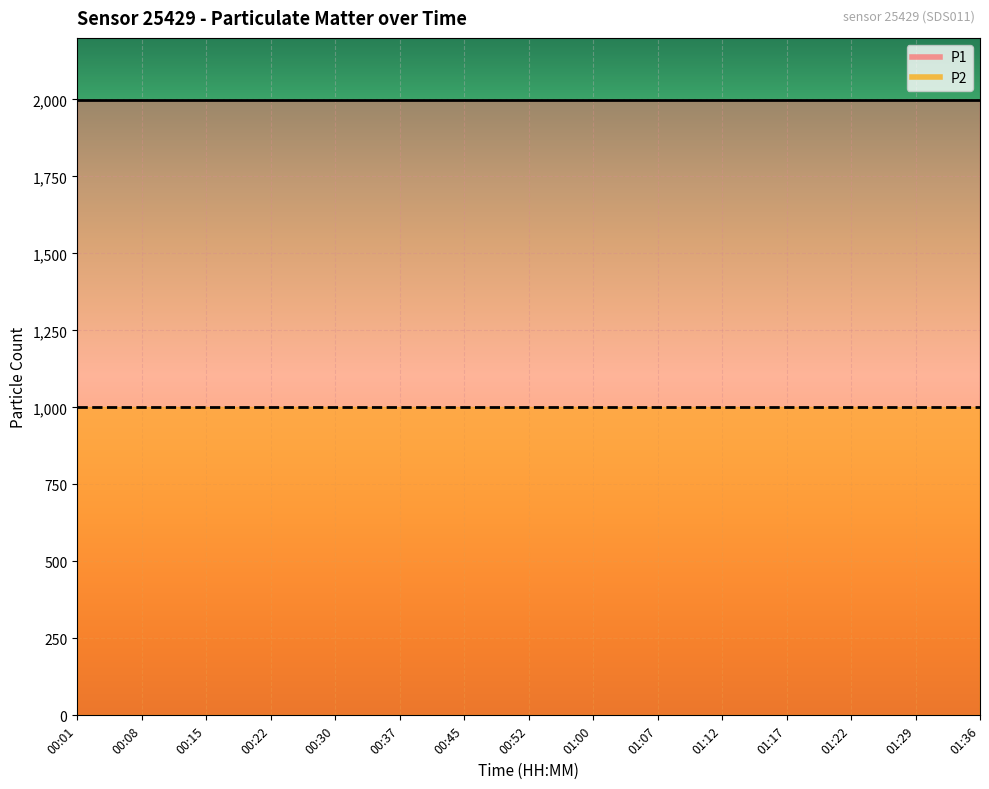

What is the value of the P1 point at the 11th from the left?

1999.9